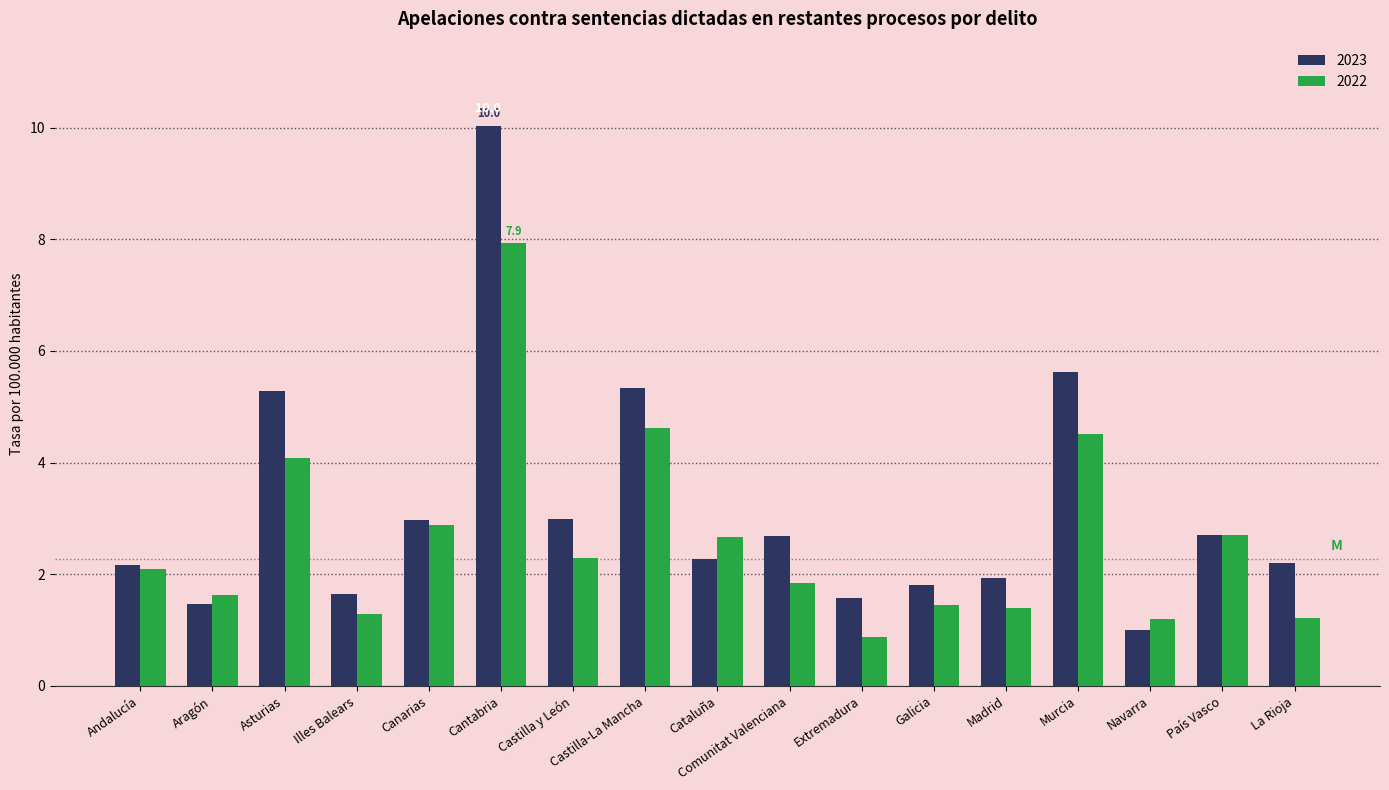

Which category has the highest value across all series?

Cantabria